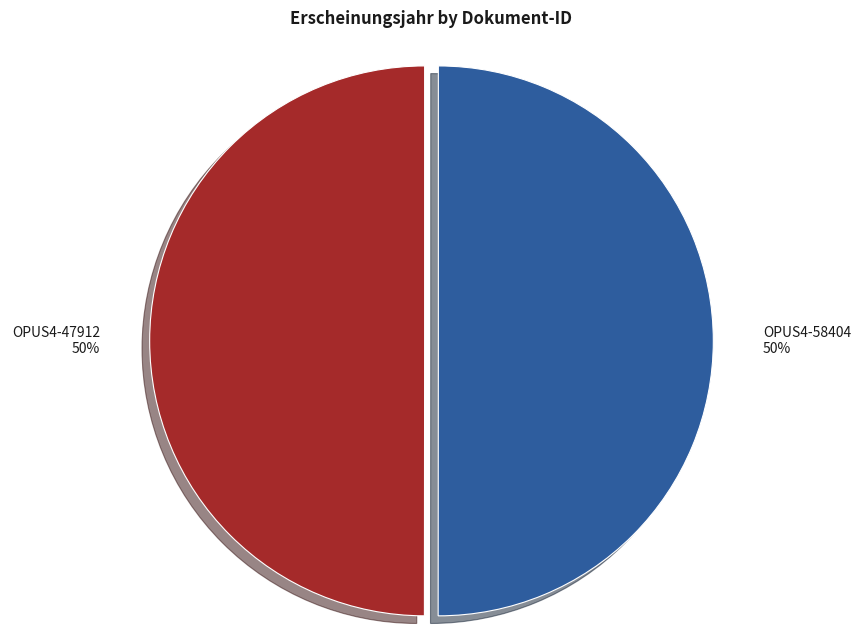

Approximately how many times larger is the value at OPUS4-47912 compared to OPUS4-58404?

1.0